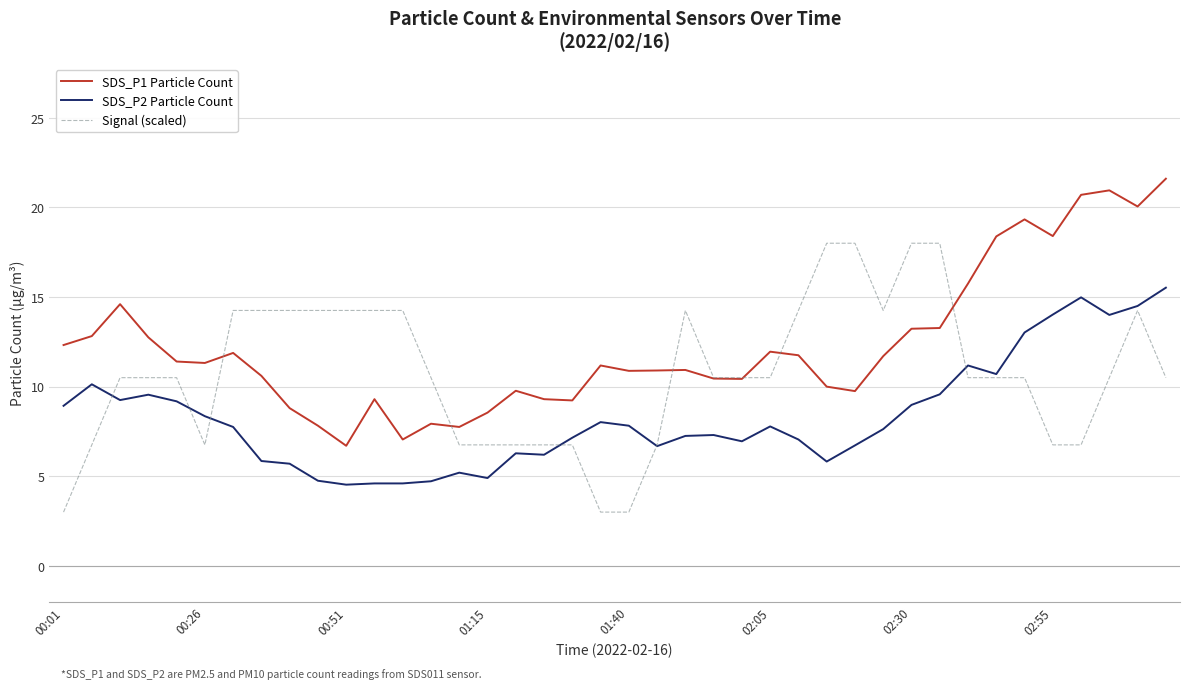

What is the maximum value for SDS_P1 Particle Count?

21.6